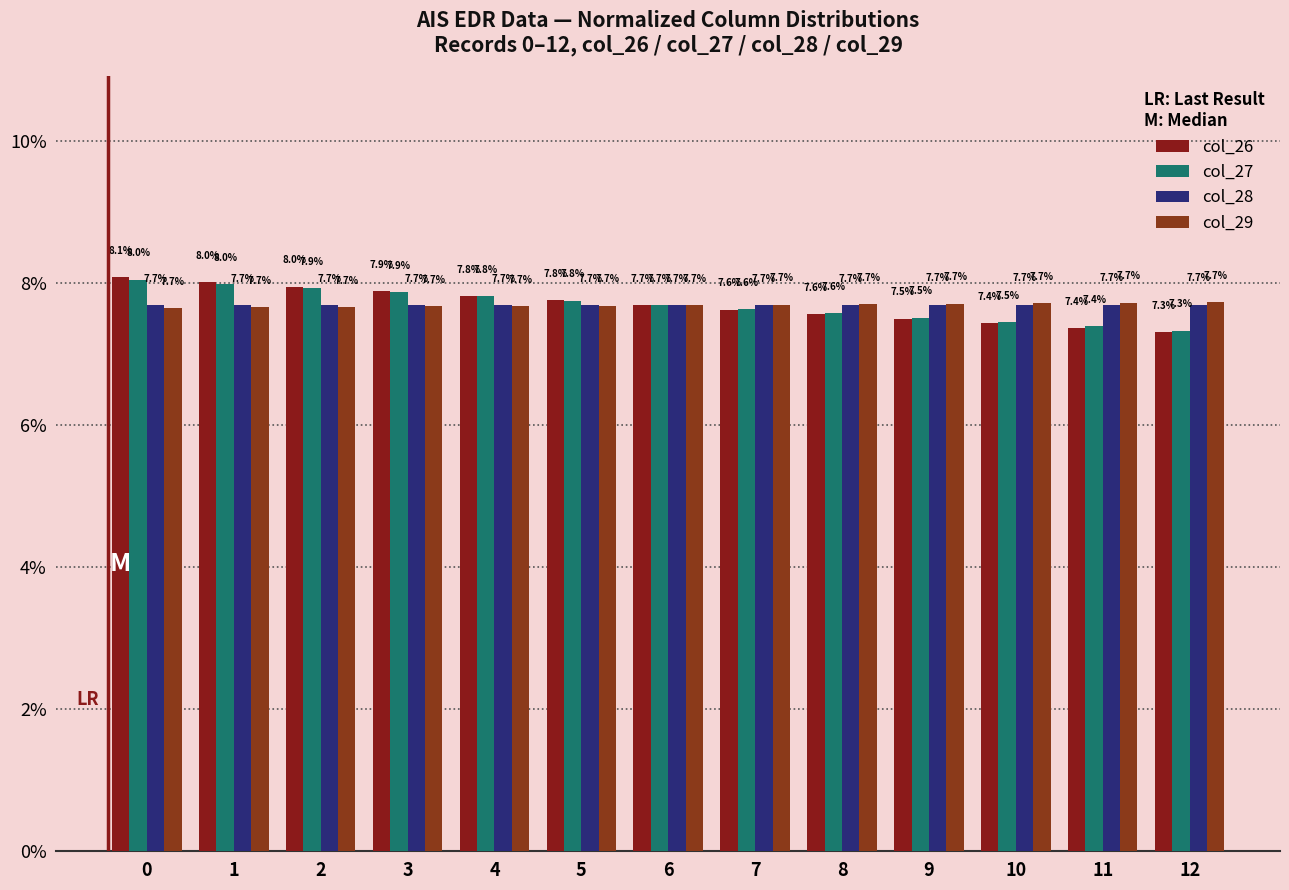

Which category has the lowest value across all series?

12